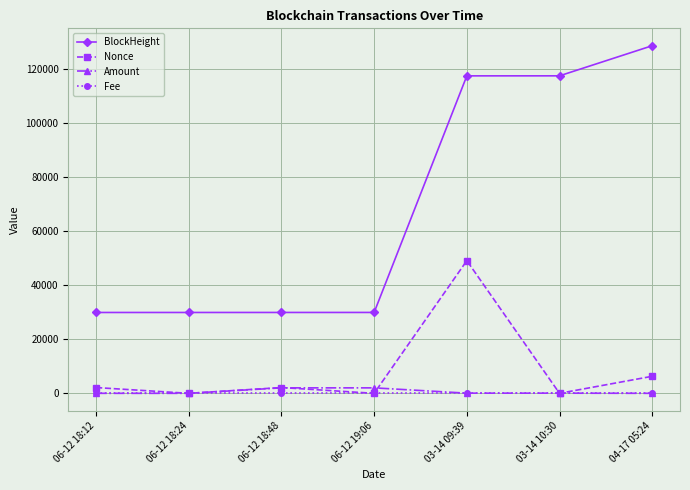

What is the difference between the second highest and minimum values in the BlockHeight series?

87686.0